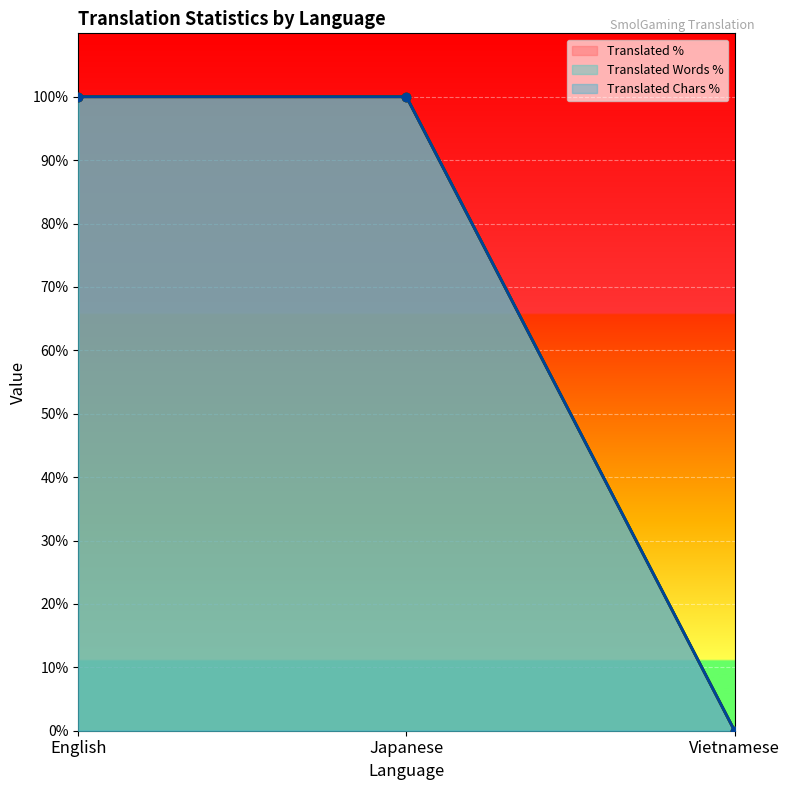

Which category has the highest value in the translated_percent series?

English